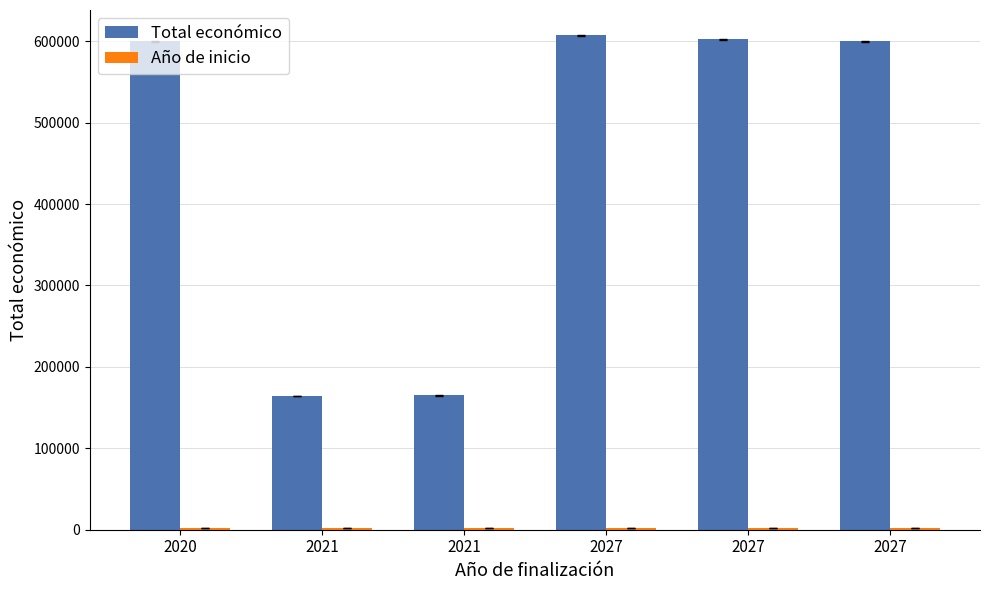

How many bars are there in each group?

2